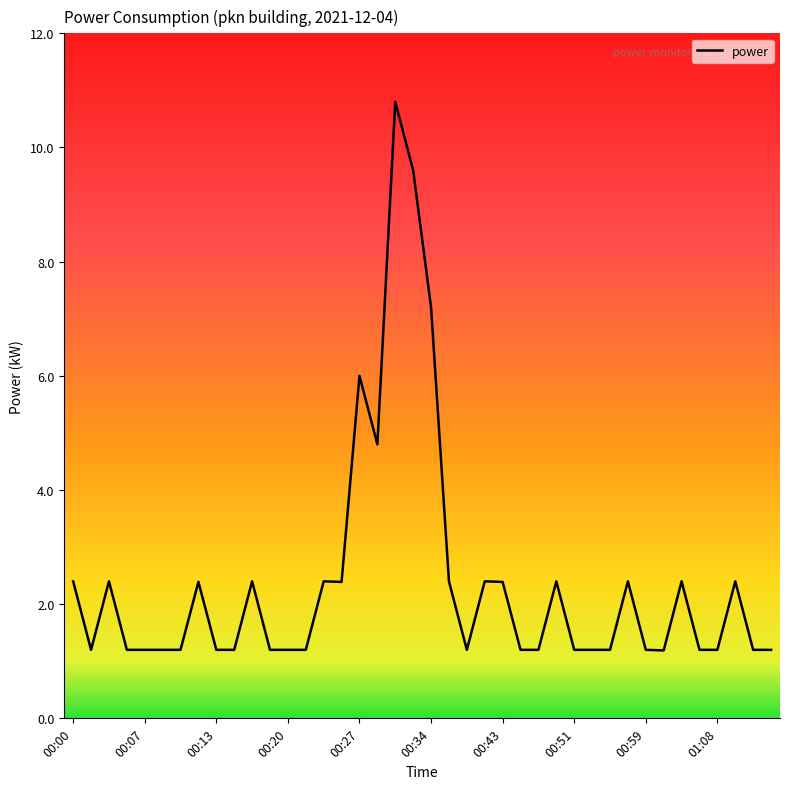

Is this an area chart (filled region under the line)?

No